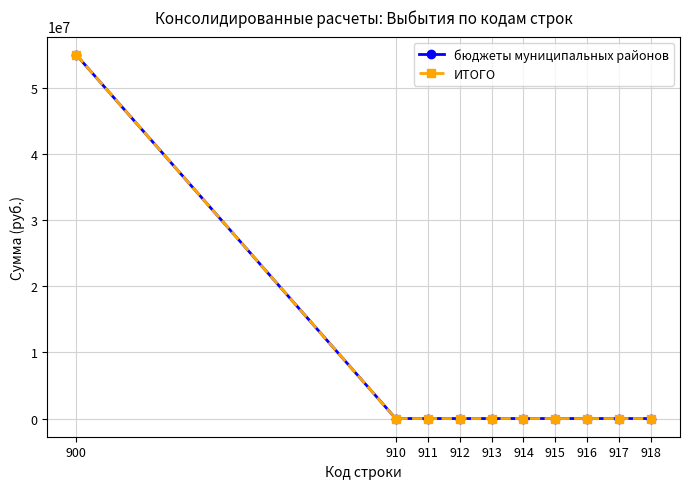

Reading right to left, list all the values displayed in this chart.

бюджеты муниципальных районов: 918=0.0	917=0.0	916=0.0	915=0.0	914=0.0	913=0.0	912=0.0	911=0.0	910=0.0	900=54972945.2
ИТОГО: 918=0.0	917=0.0	916=0.0	915=0.0	914=0.0	913=0.0	912=0.0	911=0.0	910=0.0	900=54972945.2